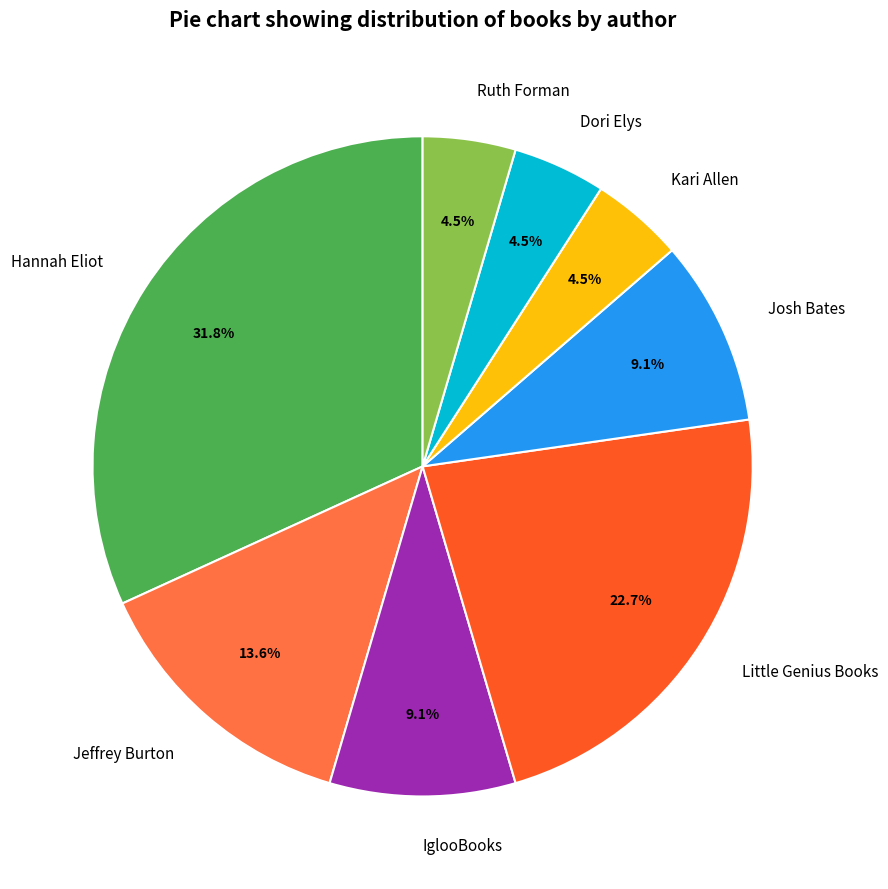

Count the number of slices in the pie.

8